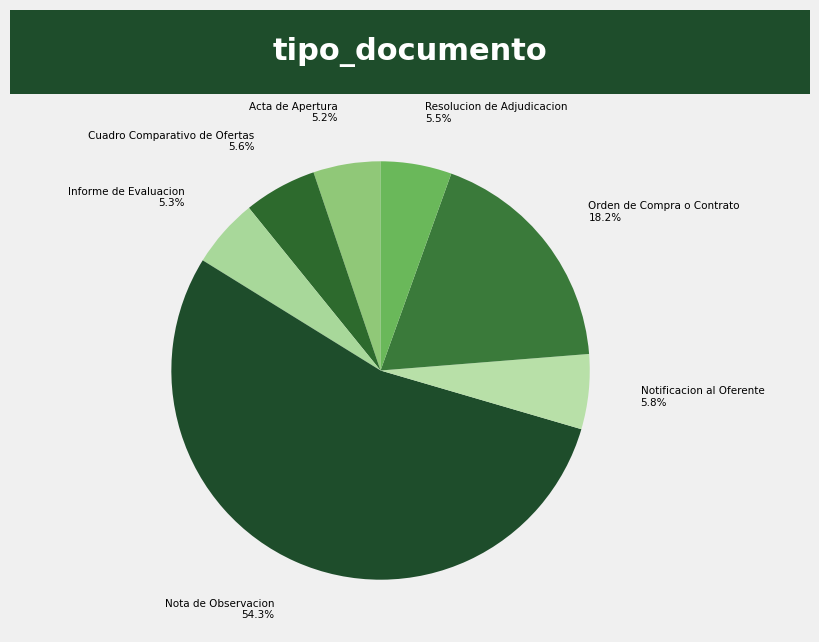

Which slice is the largest?

Nota de Observacion